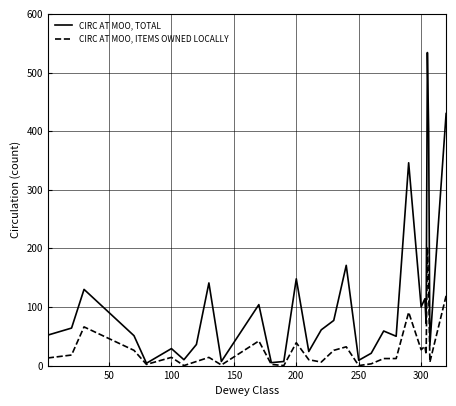

What is the sum of all CIRC AT MOO, ITEMS OWNED LOCALLY values?

980